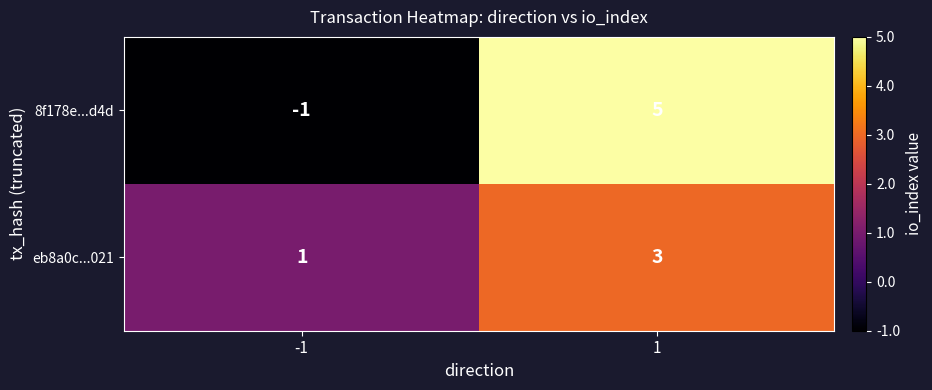

What is the total value across all series at 1?

8